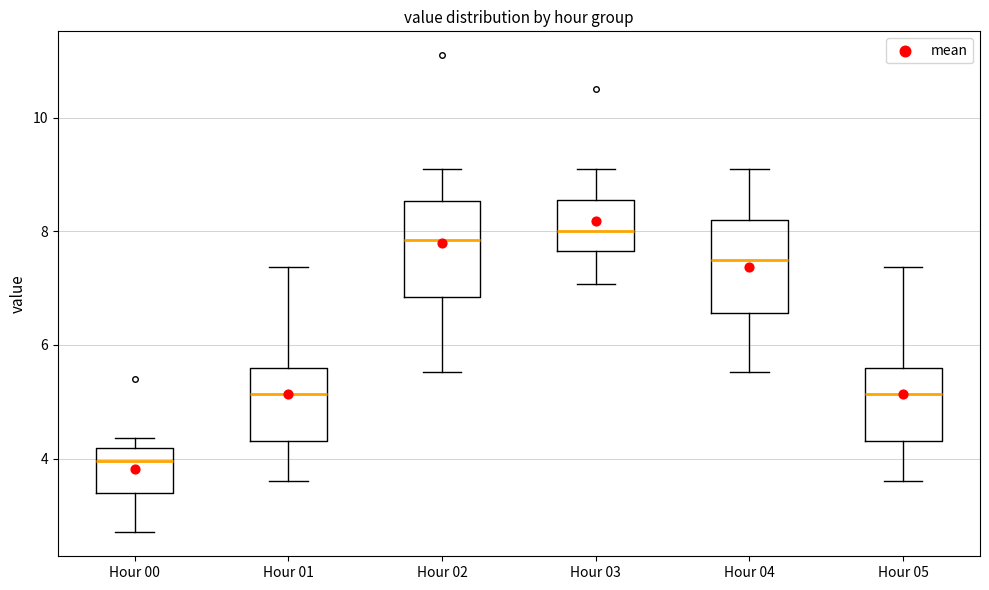

Reading left to right, read every box against the y-axis: the position of its median line, the range the box covers, and the ends of its whiskers. The values are not printed on the chart, so give them approximately, as read against the axis.

Hour 00: median 4.0, box 3.4 to 4.2, whiskers 2.8 to 4.4
Hour 01: median 5.2, box 4.4 to 5.6, whiskers 3.6 to 7.4
Hour 02: median 7.8, box 6.8 to 8.6, whiskers 5.6 to 9.2
Hour 03: median 8.0, box 7.6 to 8.6, whiskers 7.0 to 9.2
Hour 04: median 7.6, box 6.6 to 8.2, whiskers 5.6 to 9.2
Hour 05: median 5.2, box 4.4 to 5.6, whiskers 3.6 to 7.4